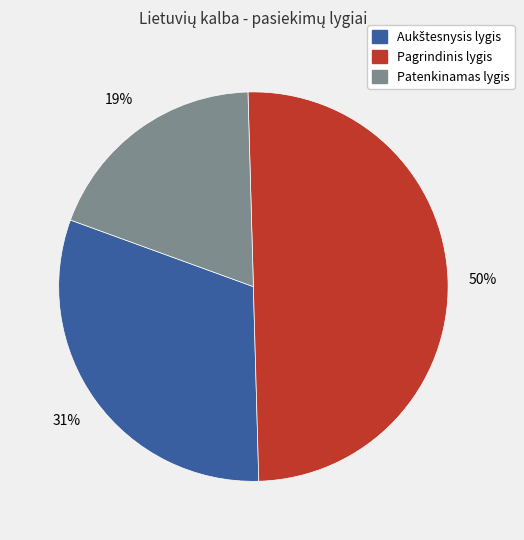

To the nearest percent, what is the average slice percentage?

33%